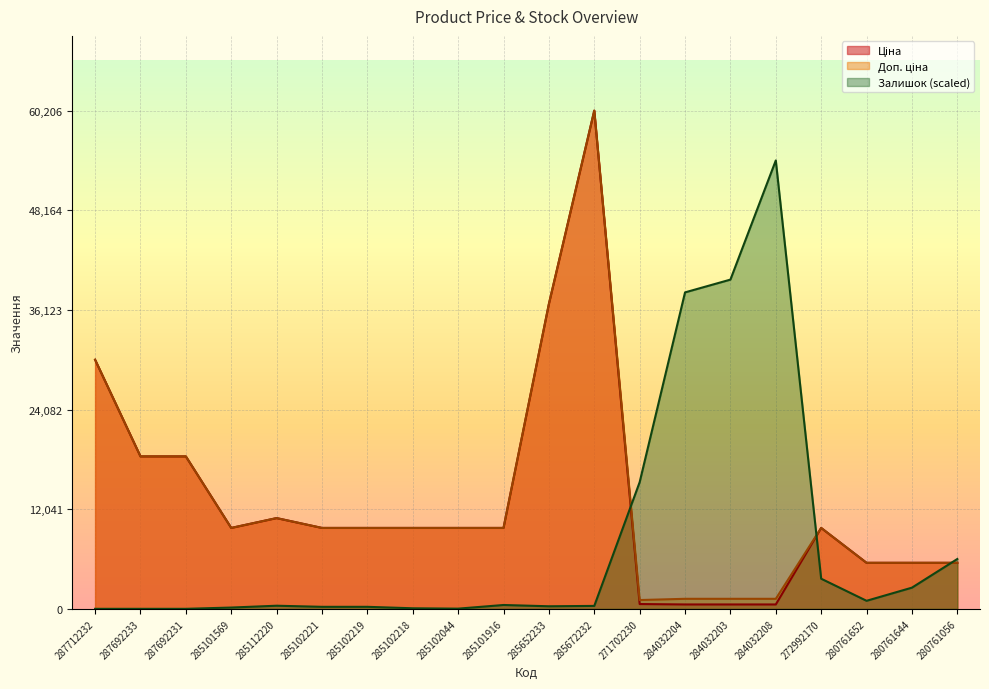

Which category has the lowest value in the Ціна series?

284032204